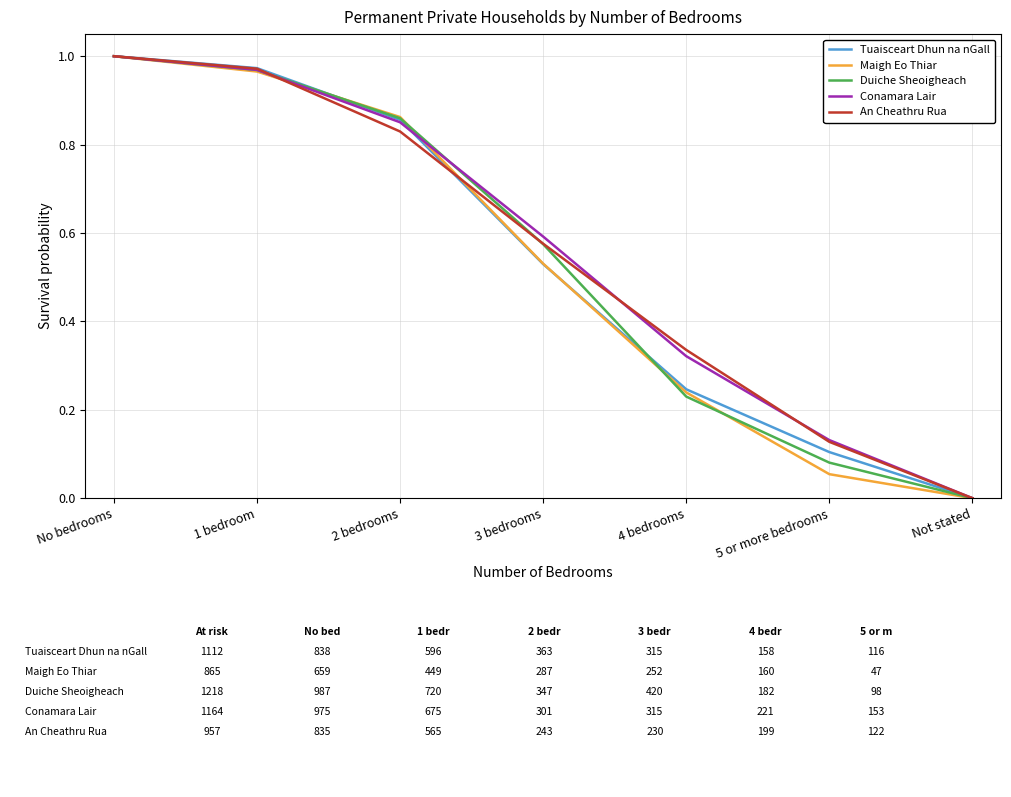

Is it true that Tuaisceart Dhun na nGall equals -0.5 at Not stated?

False